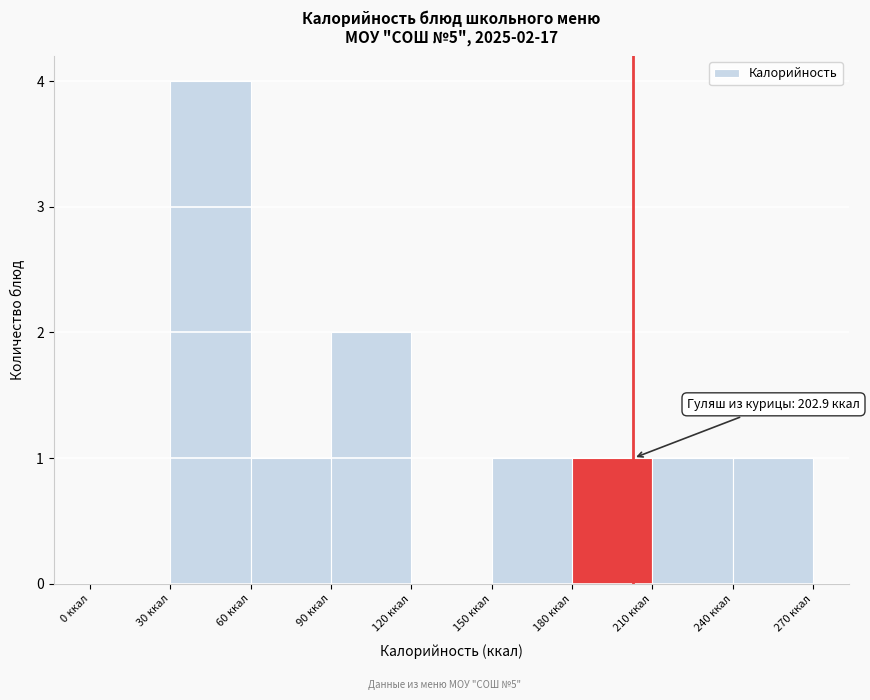

Over which range of the x-axis is the bar tallest?

30 to 60